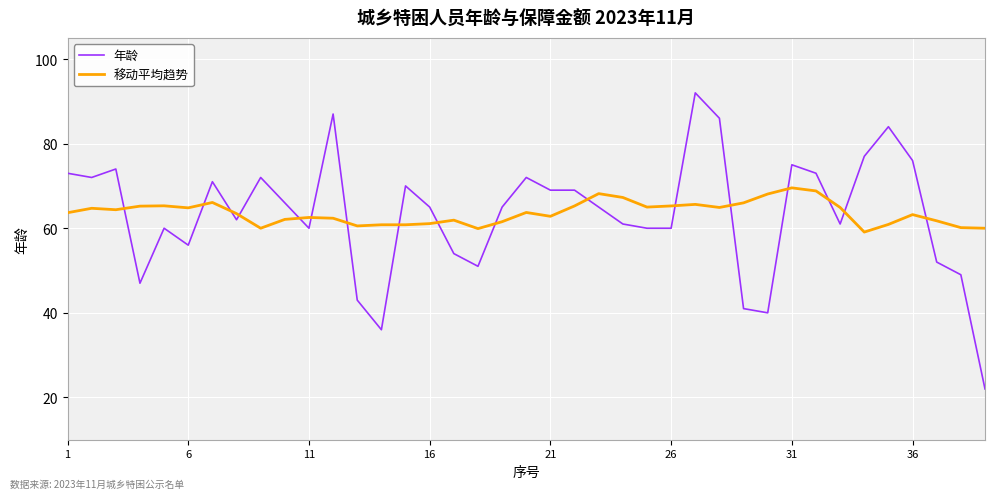

What is the lowest value of the 年龄 series?

22.0